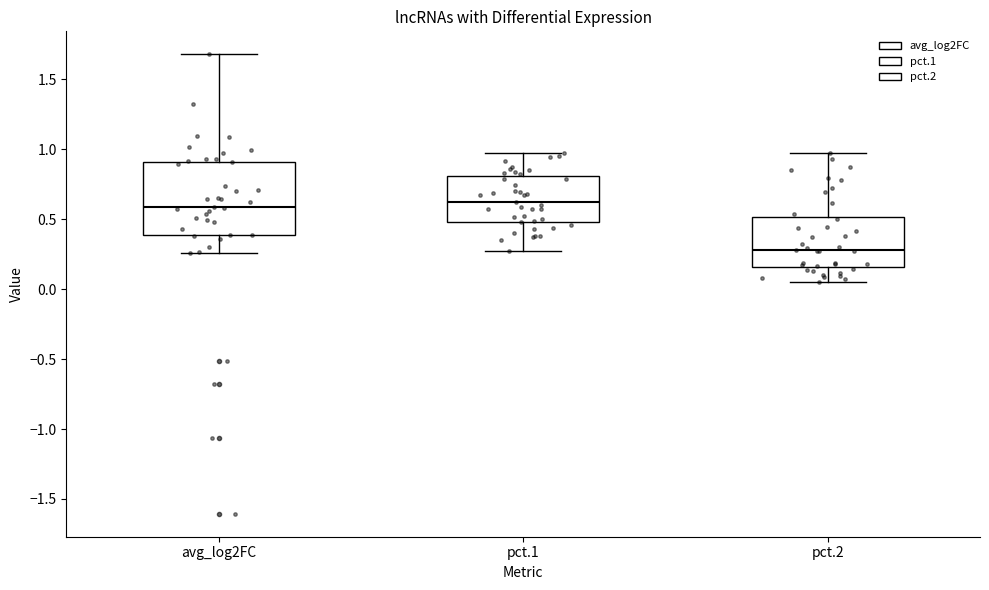

Which box has the lowest median line?

pct.2